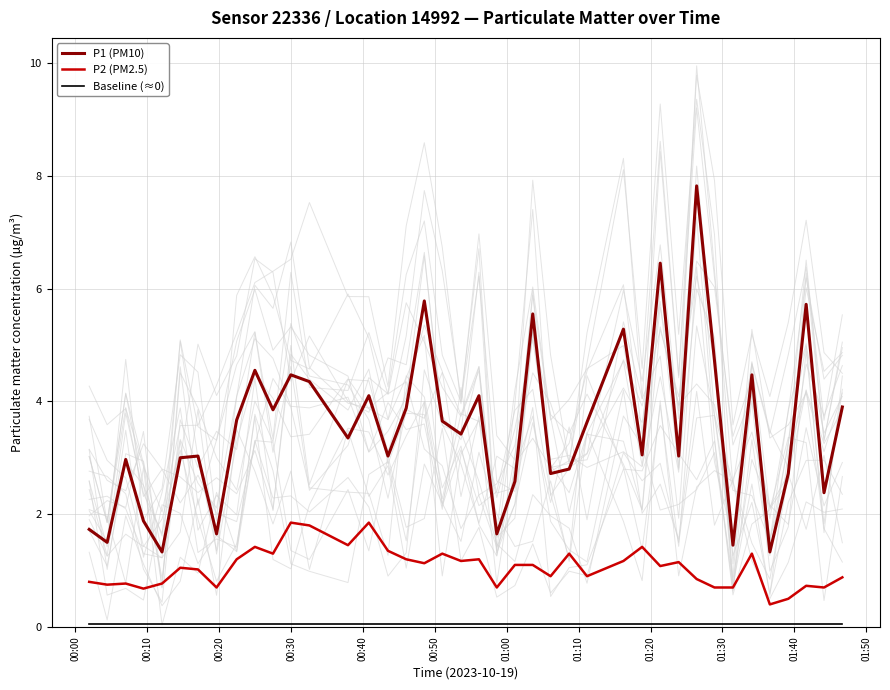

Reading left to right, transcribe all the data shown in this chart.

P1 (PM10): 1.7	1.5	3.0	1.9	1.3	3.0	3.0	1.6	3.7	4.5	3.9	4.5	4.3	3.4	4.1	3.0	3.9	5.8	3.6	3.4	4.1	1.6	2.6	5.5	2.7	2.8	3.6	5.3	3.0	6.5	3.0	7.8	4.7	1.4	4.5	1.3	2.7	5.7	2.4	3.9
P2 (PM2.5): 0.8	0.8	0.8	0.7	0.8	1.1	1.0	0.7	1.2	1.4	1.3	1.9	1.8	1.4	1.9	1.4	1.2	1.1	1.3	1.2	1.2	0.7	1.1	1.1	0.9	1.3	0.9	1.2	1.4	1.1	1.1	0.8	0.7	0.7	1.3	0.4	0.5	0.7	0.7	0.9
Baseline (≈0): 0.1	0.1	0.1	0.1	0.1	0.1	0.1	0.1	0.1	0.1	0.1	0.1	0.1	0.1	0.1	0.1	0.1	0.1	0.1	0.1	0.1	0.1	0.1	0.1	0.1	0.1	0.1	0.1	0.1	0.1	0.1	0.1	0.1	0.1	0.1	0.1	0.1	0.1	0.1	0.1